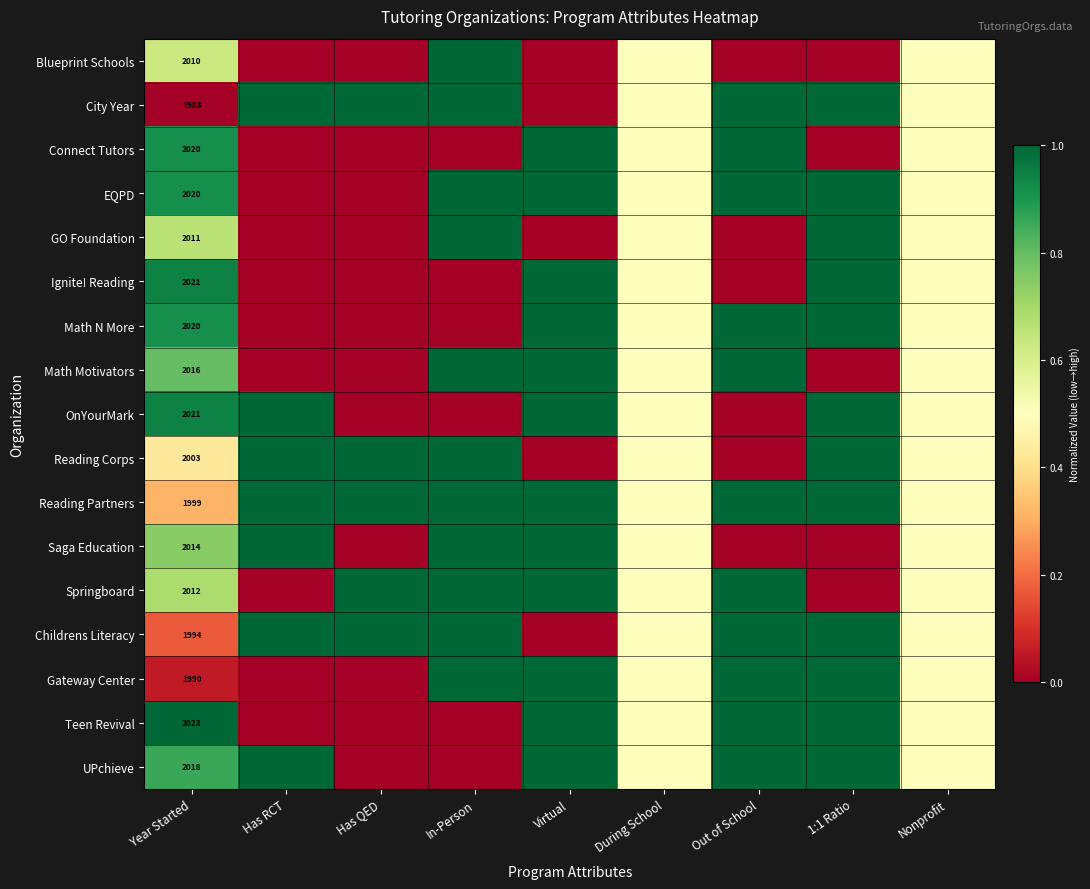

The Reading Corps series shows 2003.0 at Year Started. True or false?

True